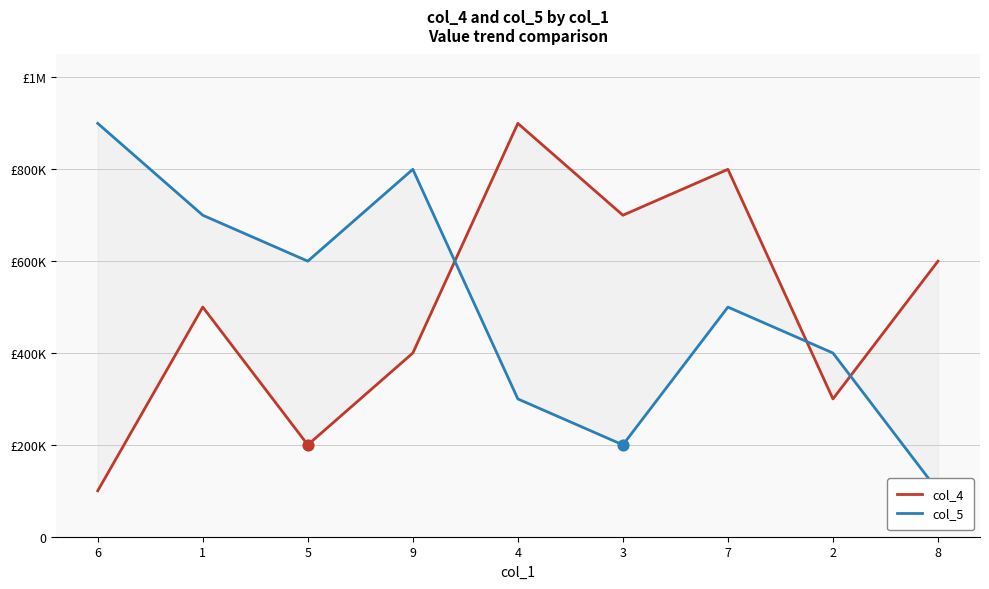

At how many categories does at least one series exceed 643634?

6